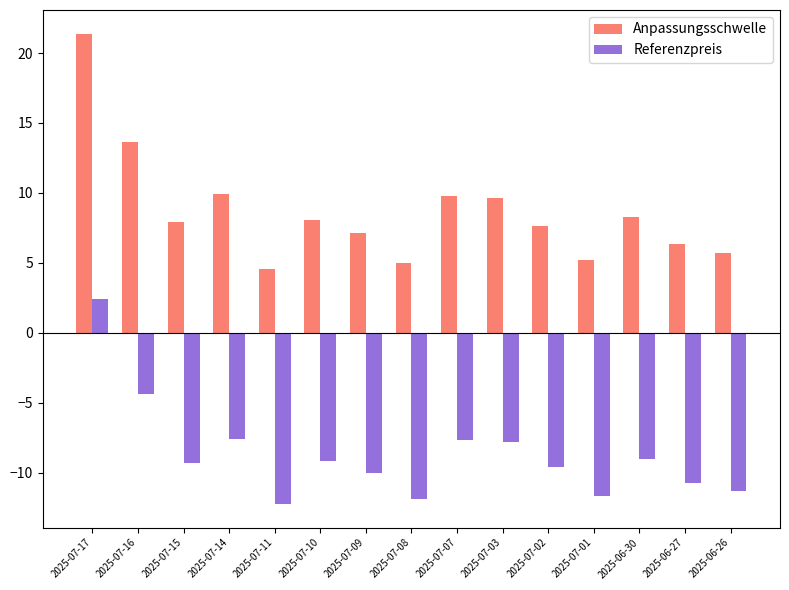

At which label does Referenzpreis first exceed -9?

2025-07-17